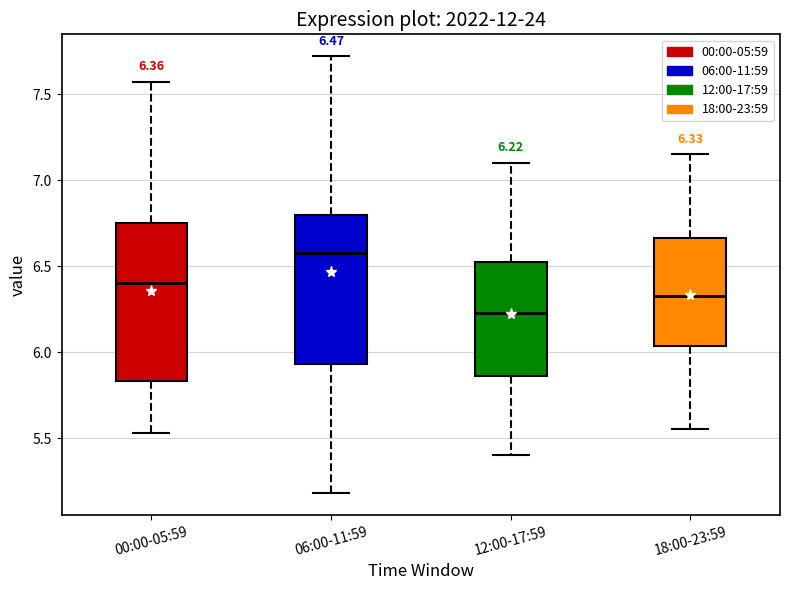

Which box's median line is the highest?

06:00-11:59